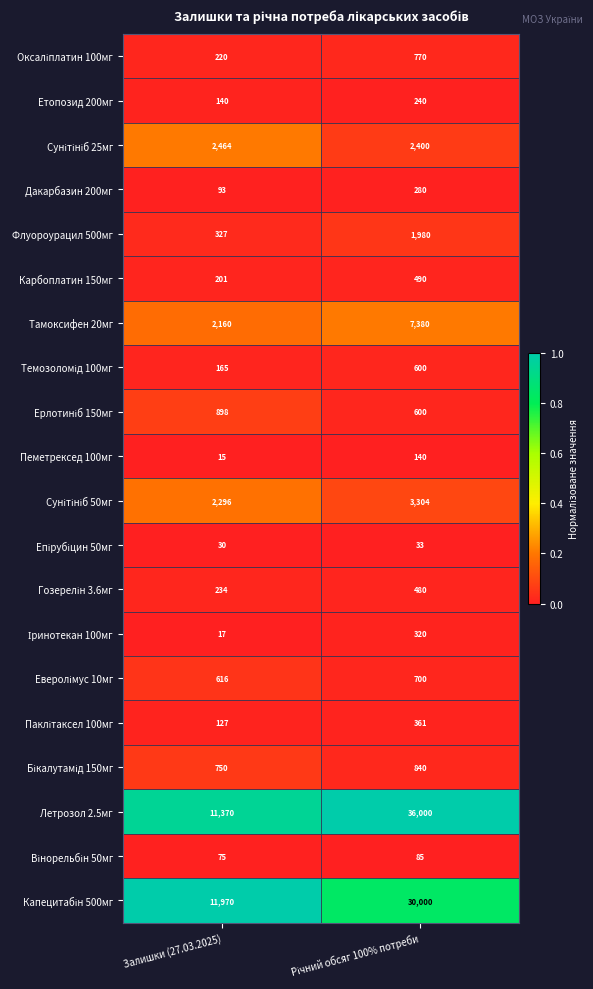

What is the total value across all series at Залишки (27.03.2025)?

34168